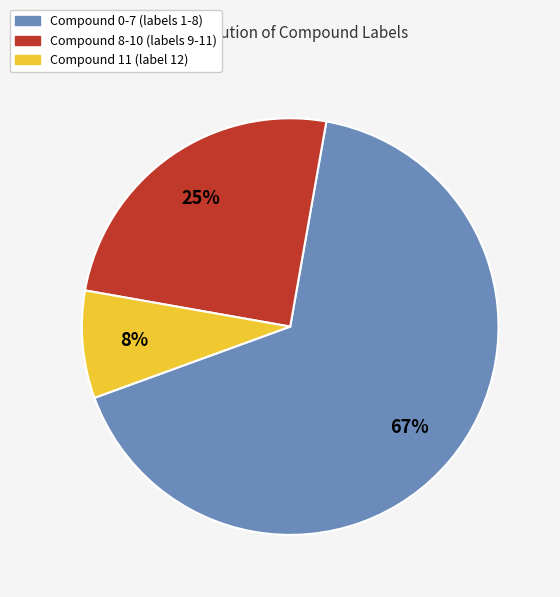

Which has a higher value, Compound 8-10 (labels 9-11) or Compound 11 (label 12)?

Compound 8-10 (labels 9-11)